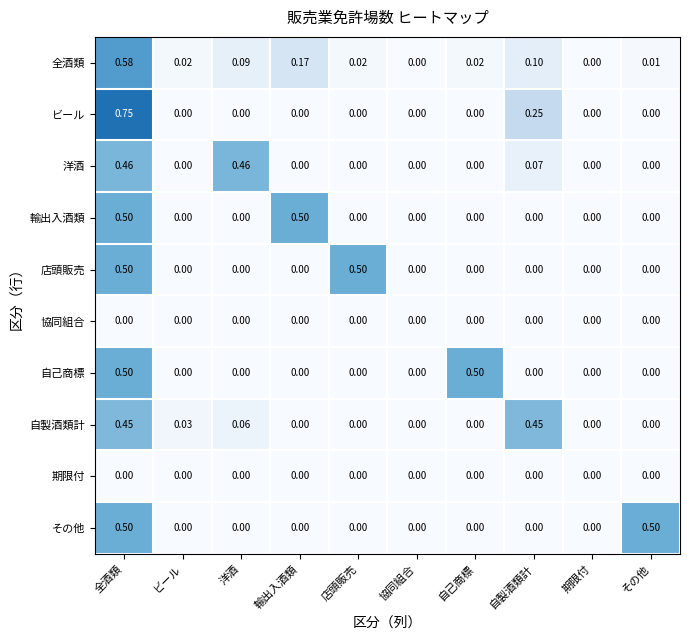

Between 洋酒 and 自己商標, which series saw the biggest shift?

自己商標